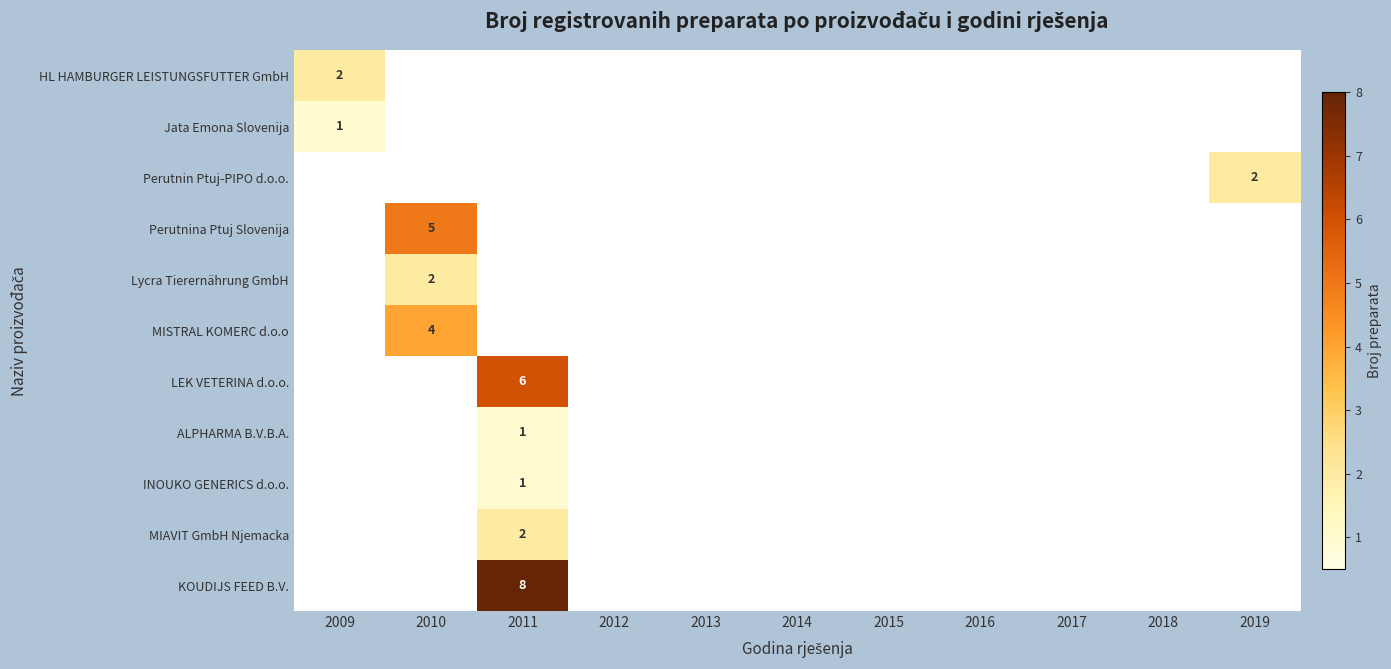

Which category has the highest value across all series?

2011